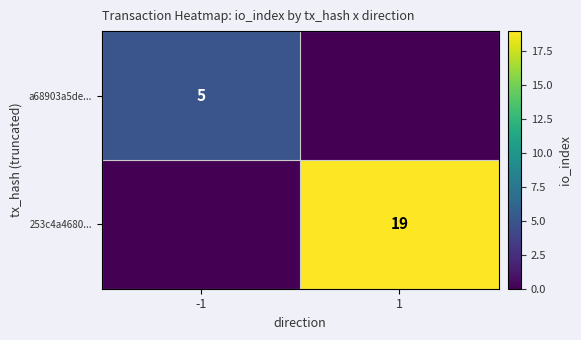

Is it true that a68903a5de... equals 5 at -1?

True